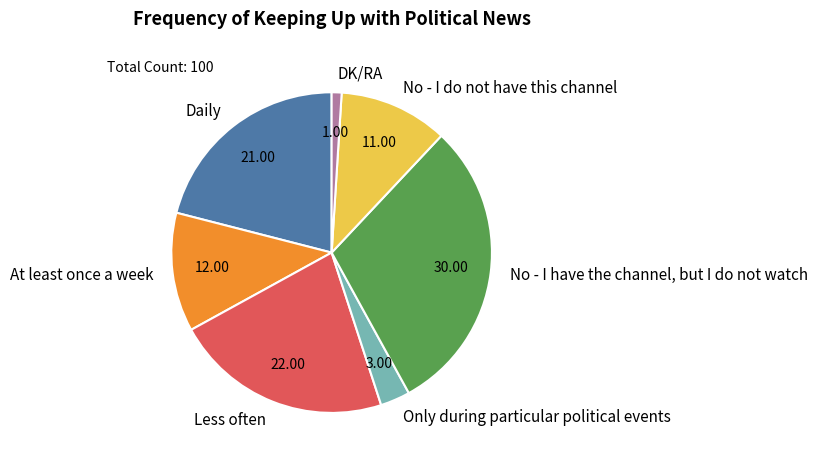

What is the ratio of the value at No - I do not have this channel to the value at Only during particular political events?

3.7